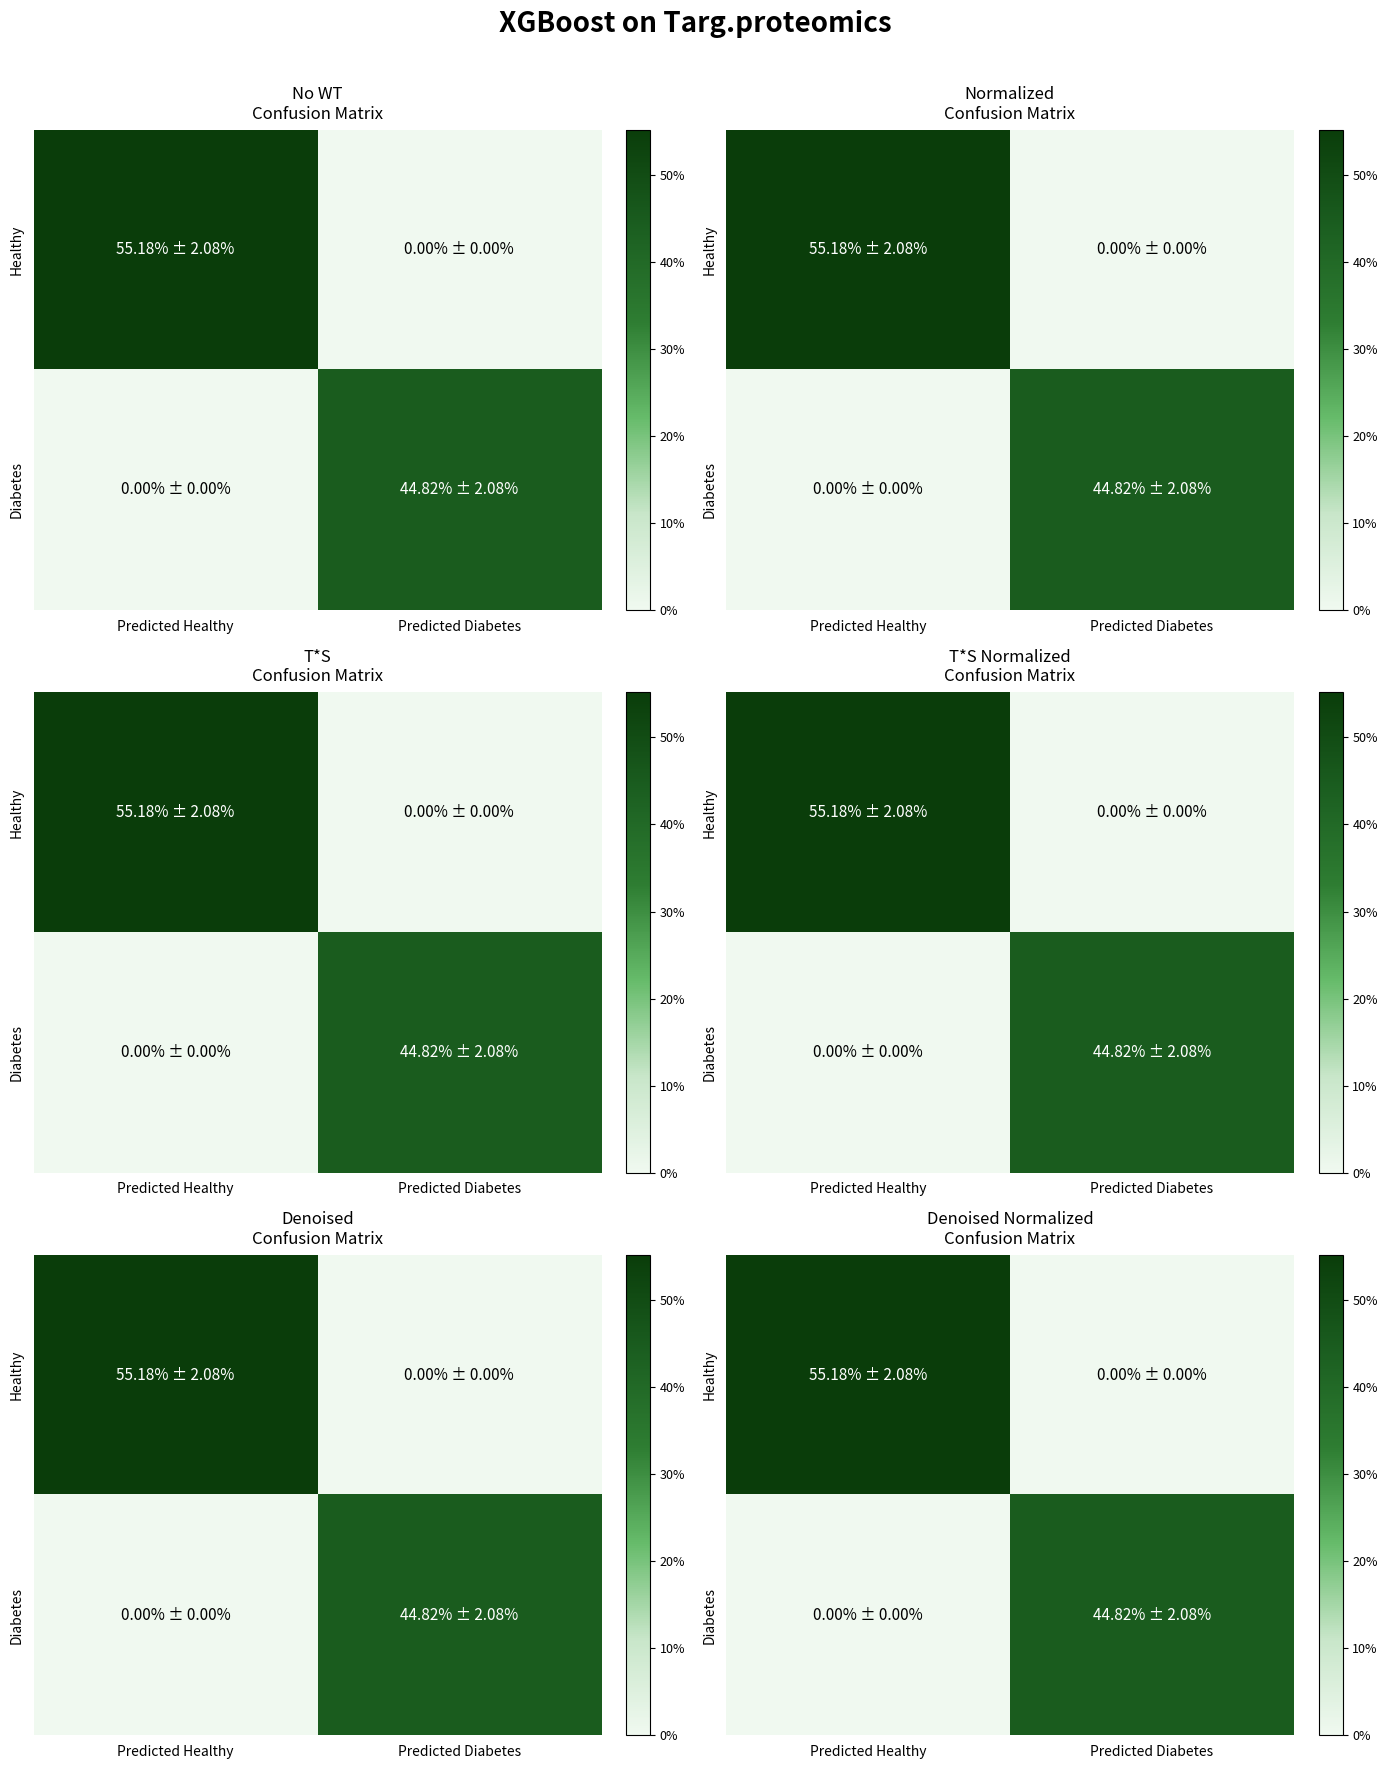

At which label is Healthy closest to 27?

Predicted Diabetes